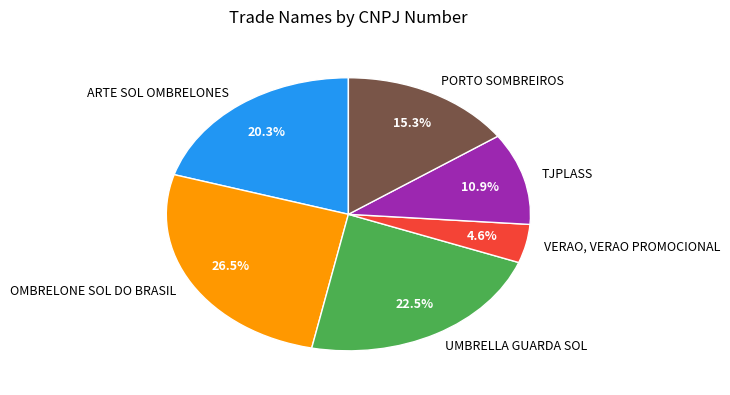

Does ARTE SOL OMBRELONES represent more than half of the total?

No